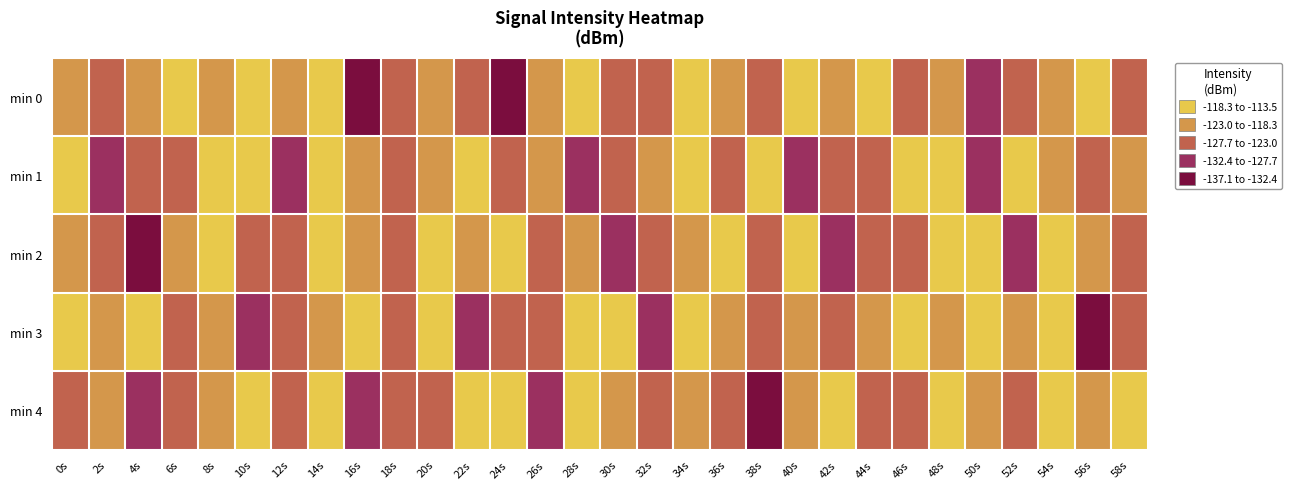

Reading left to right, transcribe all the data shown in this chart.

min 0: 0s=-121.6	2s=-124.7	4s=-119.8	6s=-116.4	8s=-118.8	10s=-117.3	12s=-119.0	14s=-116.3	16s=-137.1	18s=-125.3	20s=-120.6	22s=-124.9	24s=-132.9	26s=-119.2	28s=-113.9	30s=-124.8	32s=-125.2	34s=-116.7	36s=-123.0	38s=-126.8	40s=-114.8	42s=-119.7	44s=-115.0	46s=-123.0	48s=-119.6	50s=-130.5	52s=-123.1	54s=-121.3	56s=-117.0	58s=-125.5
min 1: 0s=-118.1	2s=-128.5	4s=-124.6	6s=-124.4	8s=-113.5	10s=-116.9	12s=-129.4	14s=-115.1	16s=-120.7	18s=-124.2	20s=-119.7	22s=-115.0	24s=-123.0	26s=-119.6	28s=-130.5	30s=-123.1	32s=-121.3	34s=-117.0	36s=-125.5	38s=-118.1	40s=-128.5	42s=-124.6	44s=-124.4	46s=-113.5	48s=-116.9	50s=-129.4	52s=-115.1	54s=-120.7	56s=-124.2	58s=-121.6
min 2: 0s=-120.6	2s=-124.9	4s=-132.9	6s=-119.2	8s=-113.9	10s=-124.8	12s=-125.2	14s=-116.7	16s=-123.0	18s=-126.8	20s=-114.8	22s=-119.7	24s=-115.0	26s=-123.0	28s=-119.6	30s=-130.5	32s=-123.1	34s=-121.3	36s=-117.0	38s=-125.5	40s=-118.1	42s=-128.5	44s=-124.6	46s=-124.4	48s=-113.5	50s=-116.9	52s=-129.4	54s=-115.1	56s=-120.7	58s=-124.2
min 3: 0s=-114.8	2s=-119.7	4s=-115.0	6s=-123.0	8s=-119.6	10s=-130.5	12s=-123.1	14s=-121.3	16s=-117.0	18s=-125.5	20s=-118.1	22s=-128.5	24s=-124.6	26s=-124.4	28s=-113.5	30s=-116.9	32s=-129.4	34s=-115.1	36s=-120.7	38s=-124.2	40s=-121.6	42s=-124.7	44s=-119.8	46s=-116.4	48s=-118.8	50s=-117.3	52s=-119.0	54s=-116.3	56s=-137.1	58s=-125.3
min 4: 0s=-123.0	2s=-119.6	4s=-130.5	6s=-123.1	8s=-121.3	10s=-117.0	12s=-125.5	14s=-118.1	16s=-128.5	18s=-124.6	20s=-124.4	22s=-113.5	24s=-116.9	26s=-129.4	28s=-115.1	30s=-120.7	32s=-124.2	34s=-120.6	36s=-124.9	38s=-132.9	40s=-119.2	42s=-113.9	44s=-124.8	46s=-125.2	48s=-116.7	50s=-123.0	52s=-126.8	54s=-114.8	56s=-119.7	58s=-115.0